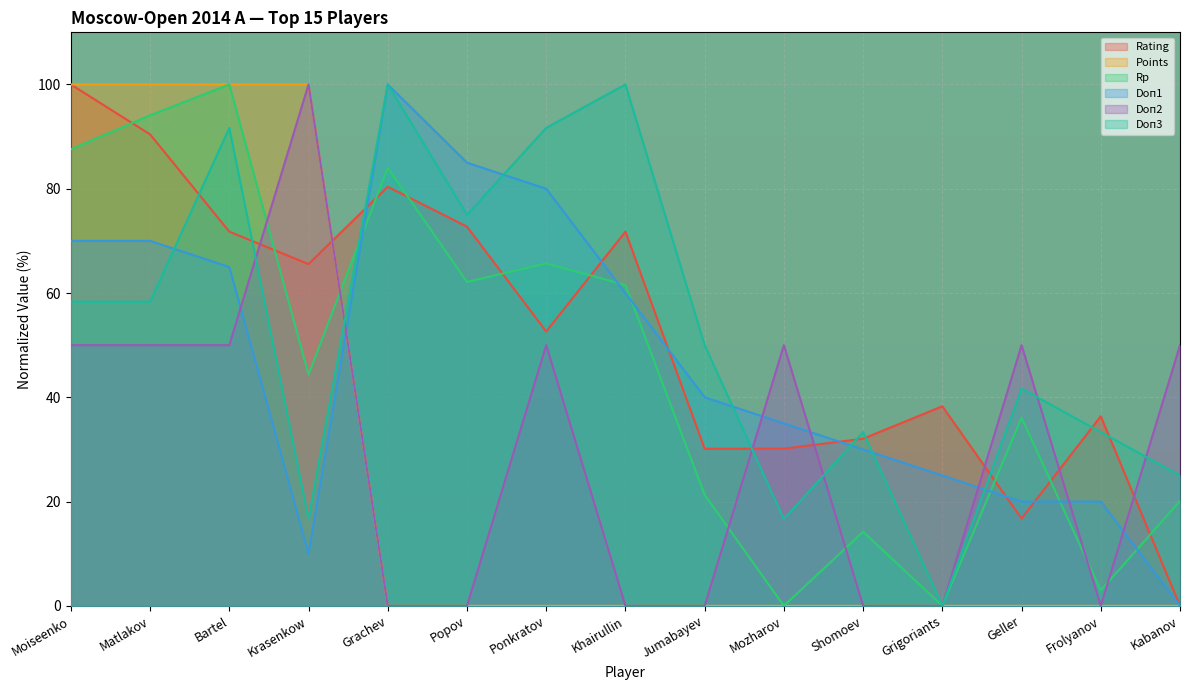

Between Grachev and Khairullin, which series saw the biggest shift?

Doп1